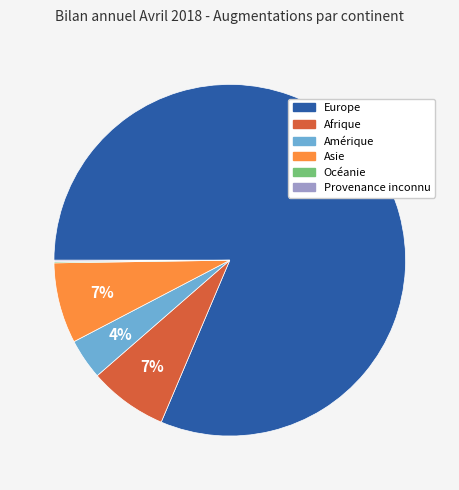

Which category accounts for the majority?

Europe